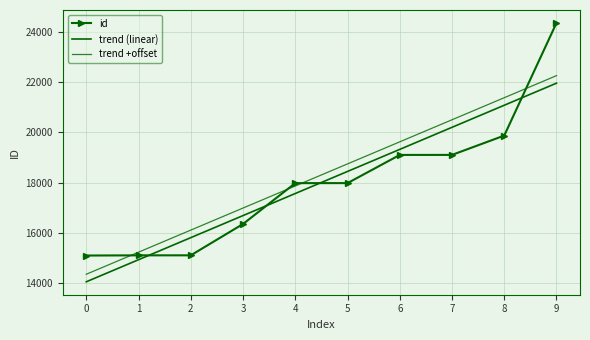

What is the spread (max minus min) of values at 5?

763.9